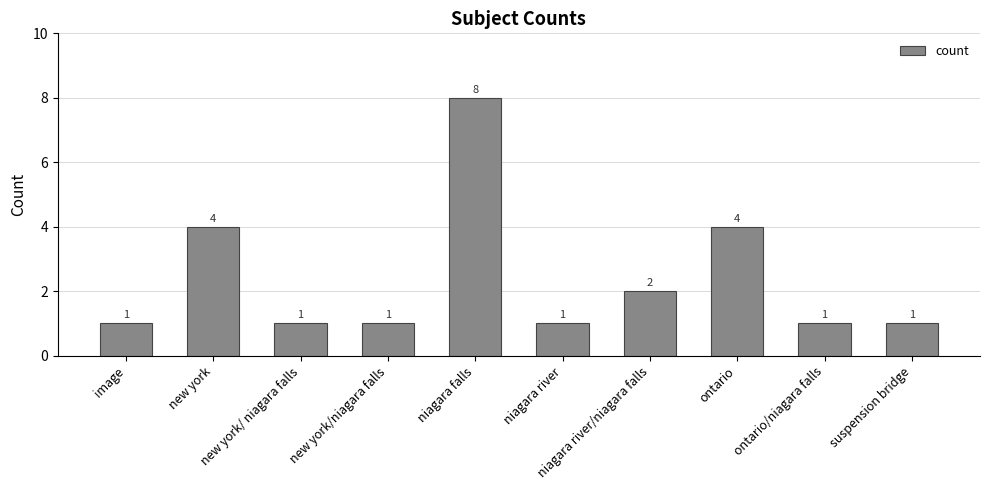

Count the values in the range 1 to 4.

9